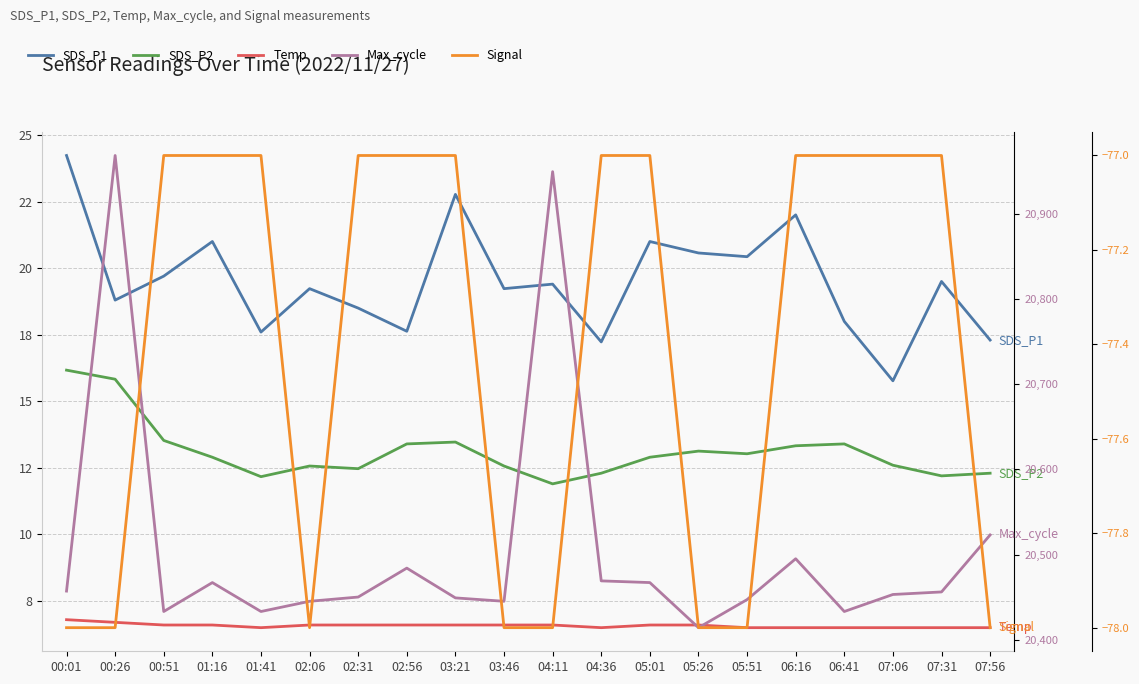

List the series in order of their peak value, lowest first.

Signal, Temp, SDS_P2, SDS_P1, Max_cycle